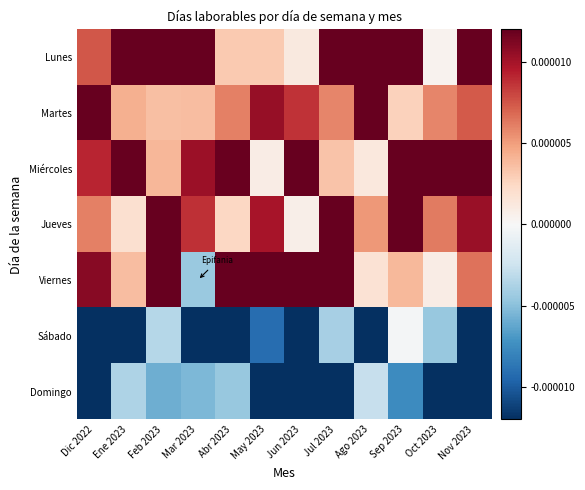

Which series has the largest range (max minus min)?

Viernes